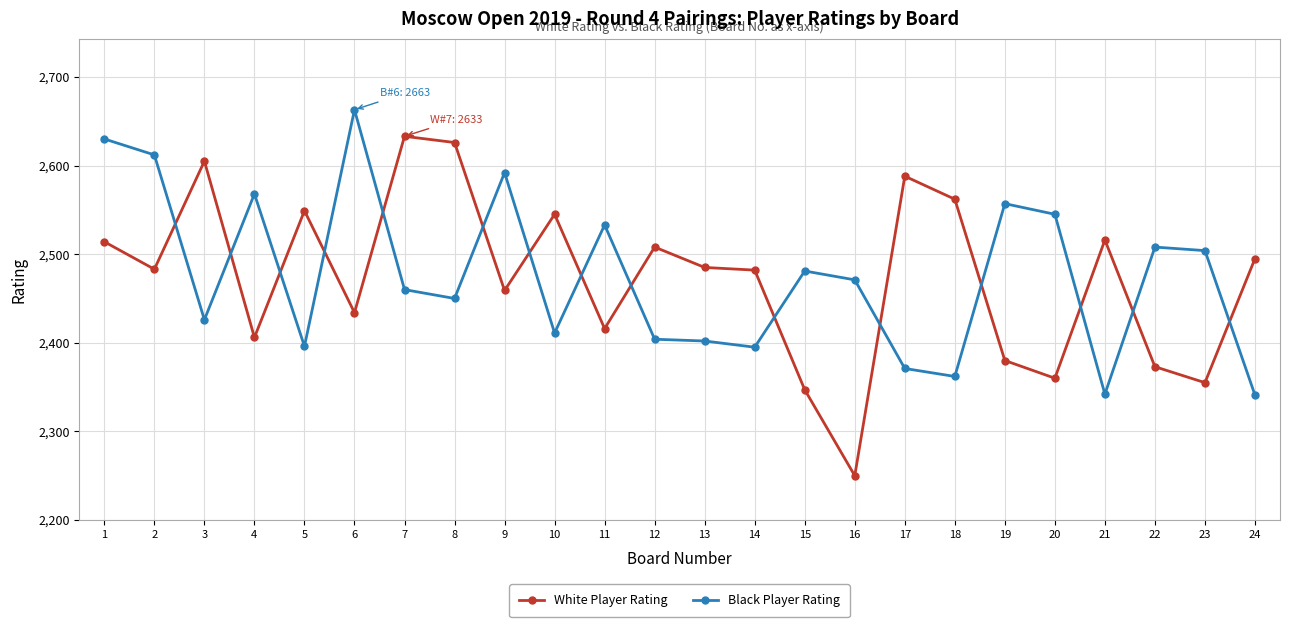

What is the minimum value for White Player Rating?

2250